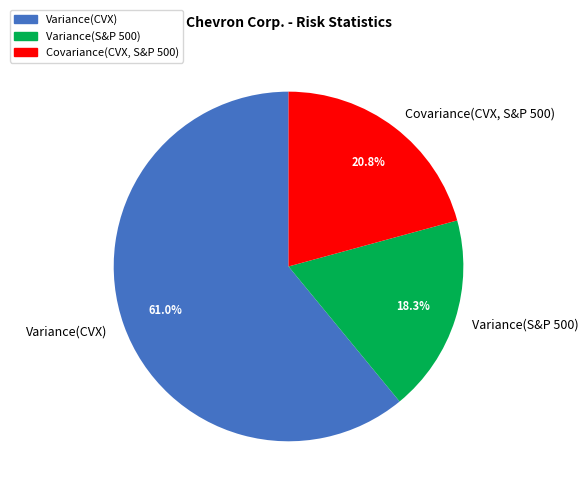

Is there a majority slice in this chart?

Yes